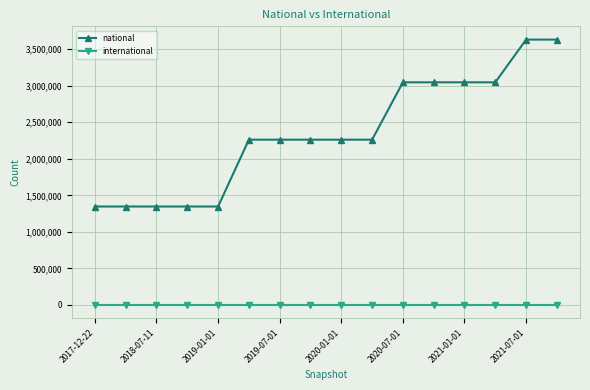

What is the sum of all national values?

37495805